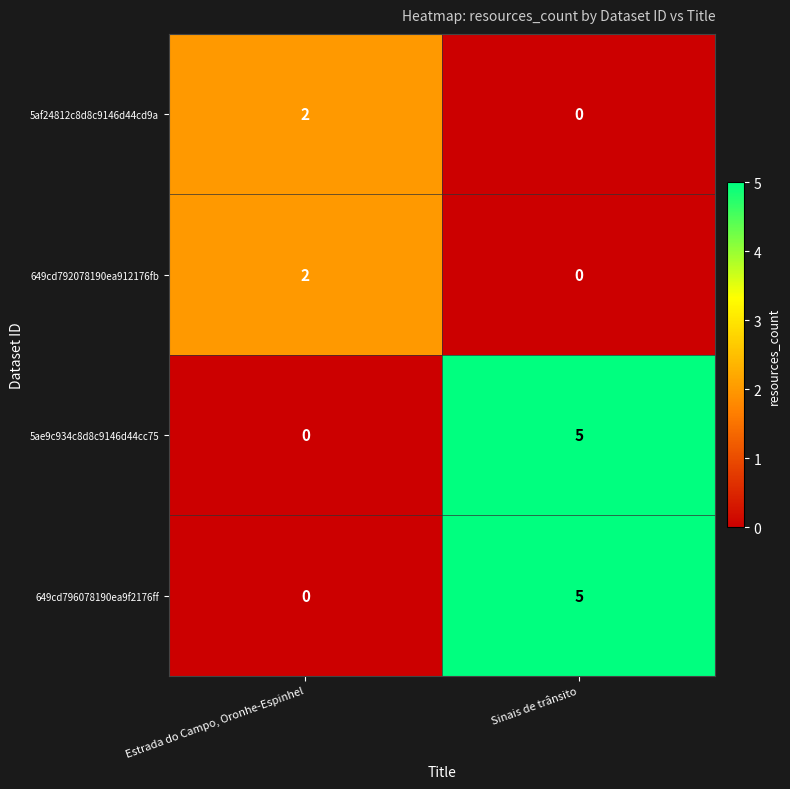

The value of 5af24812c8d8c9146d44cd9a at Estrada do Campo, Oronhe-Espinhel is 4. True or false?

False